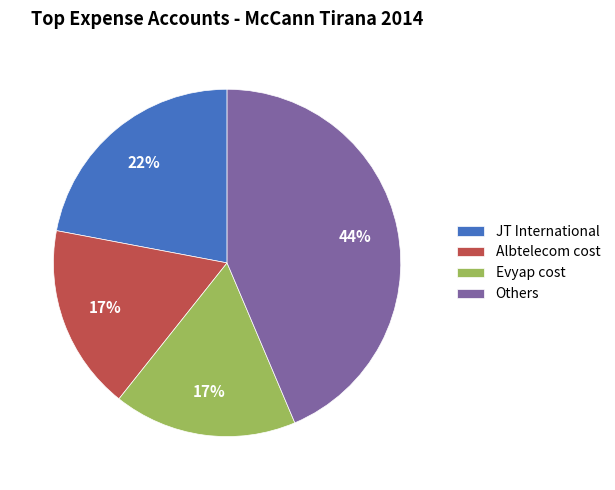

To the nearest percent, what percentage of the pie is JT International?

22%